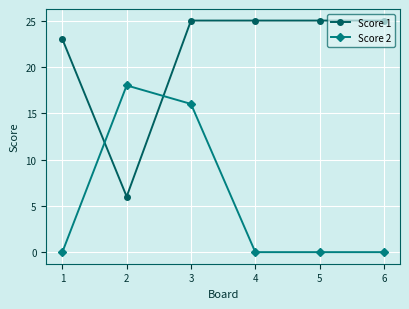

Which series has the largest total across all categories?

Score 1